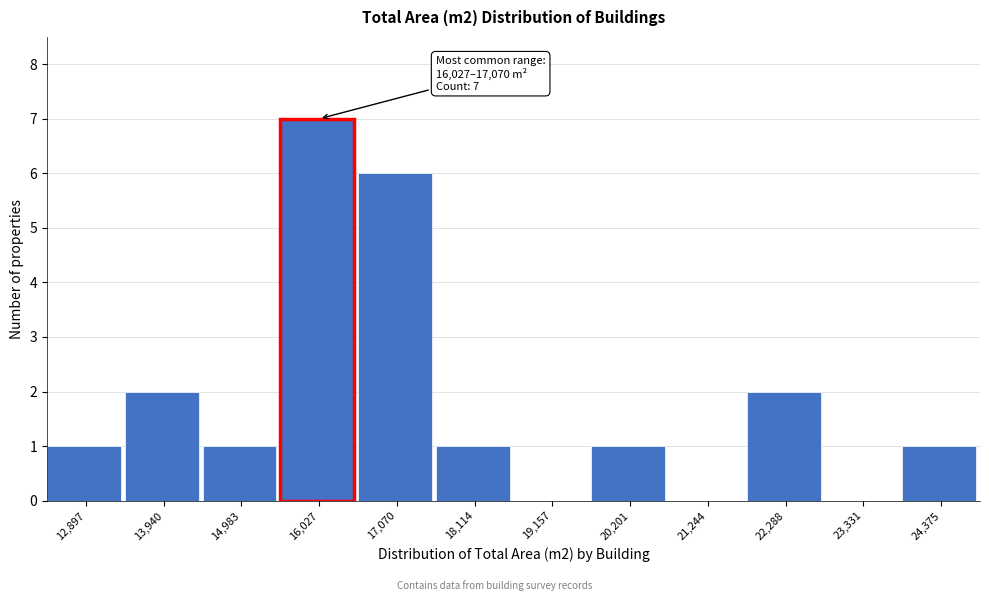

Reading right to left, transcribe all the data shown in this chart.

24,375=1	23,331=0	22,288=2	21,244=0	20,201=1	19,157=0	18,114=1	17,070=6	16,027=7	14,983=1	13,940=2	12,897=1